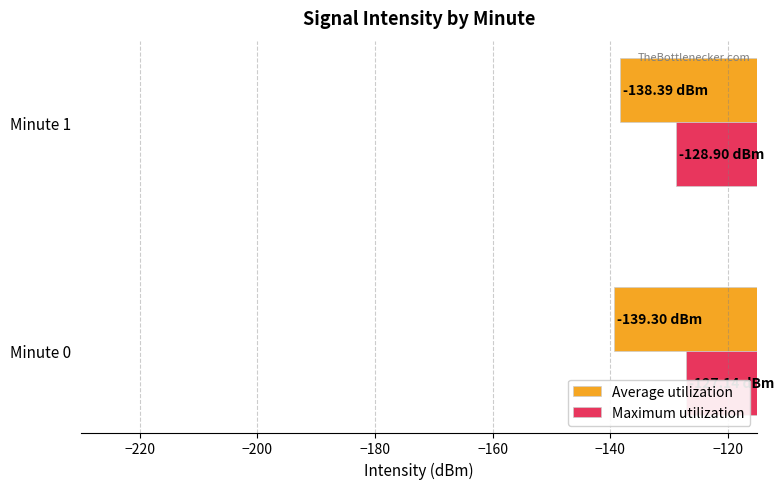

What is the highest value of the Maximum utilization series?

-127.1